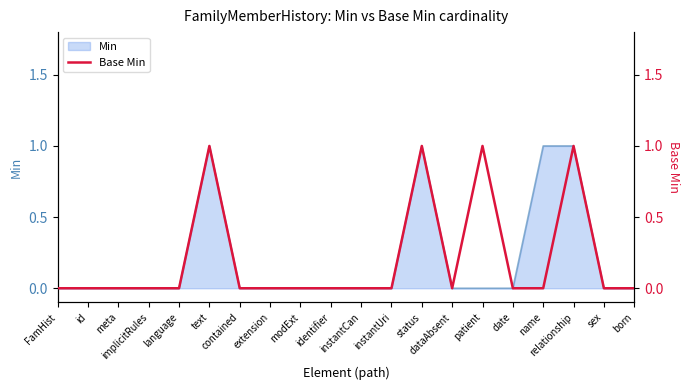

Which label corresponds to the smallest value in the chart?

FamHist